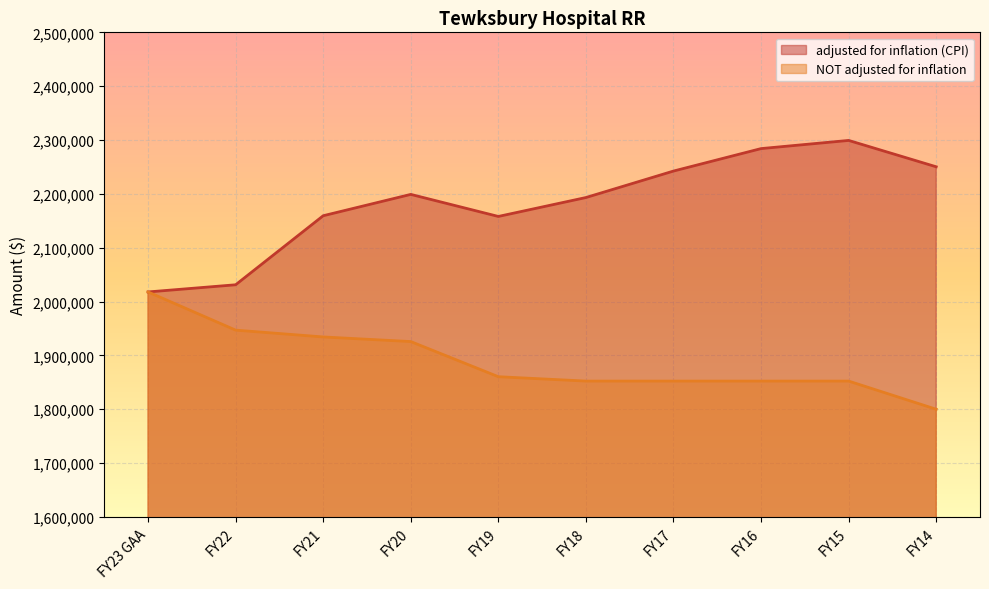

True or false: NOT adjusted for inflation and adjusted for inflation (CPI) intersect in this chart.

False